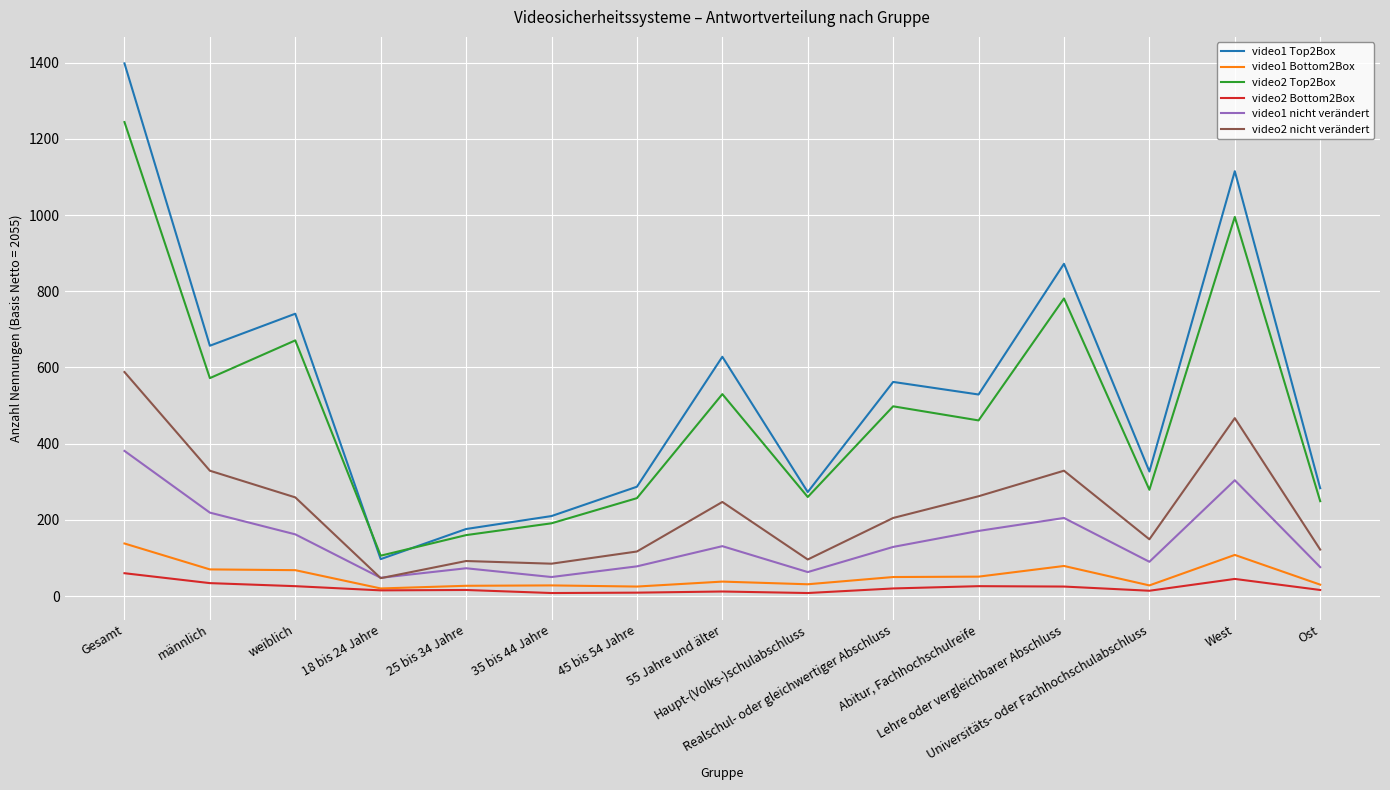

What is the total value across all series at 35 bis 44 Jahre?

572